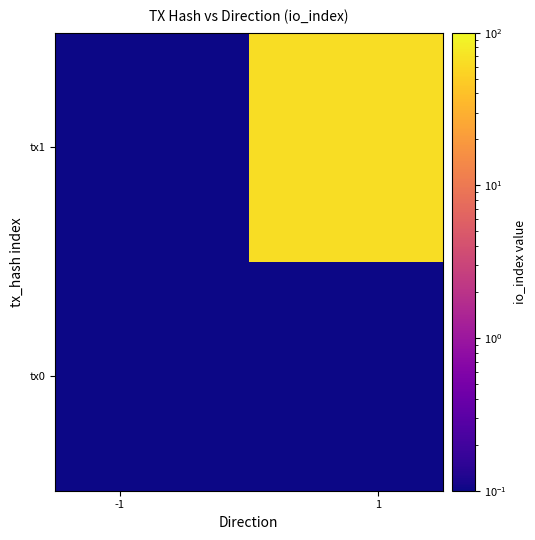

Which series has the largest total across all categories?

tx1